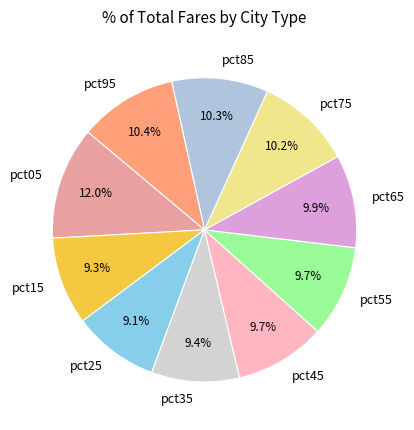

Approximately how many times larger is the value at pct85 compared to pct25?

1.1